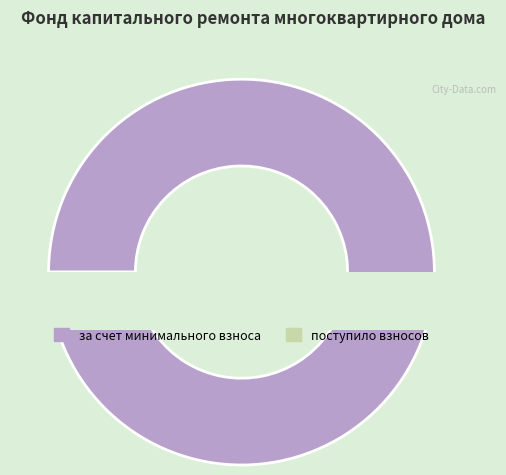

What portion of the pie excludes поступило взносов?

95.8%